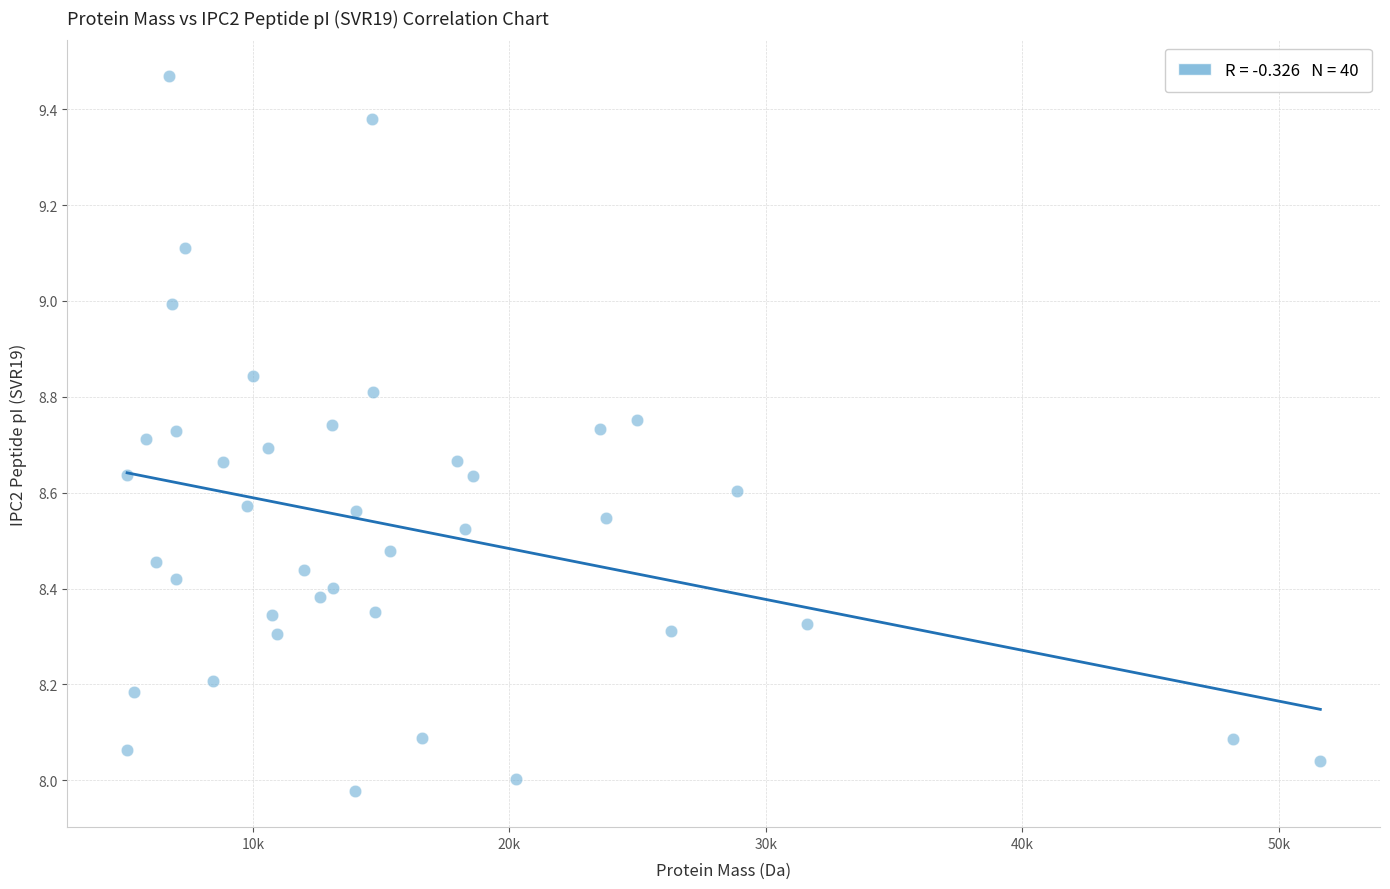

What is the range of Y values (max minus min)?

1.5